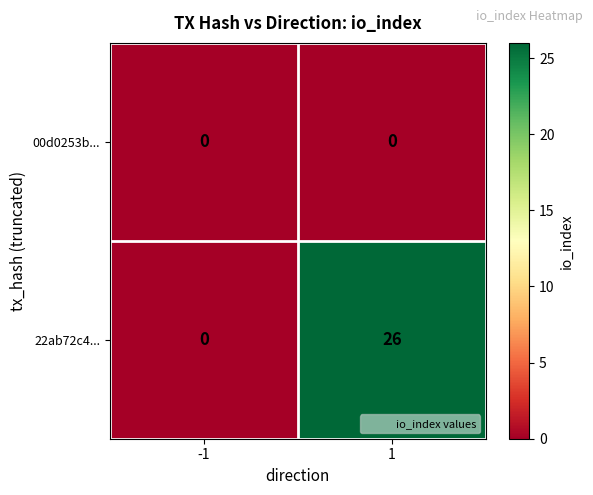

Between -1 and 1, which series saw the biggest shift?

22ab72c4...